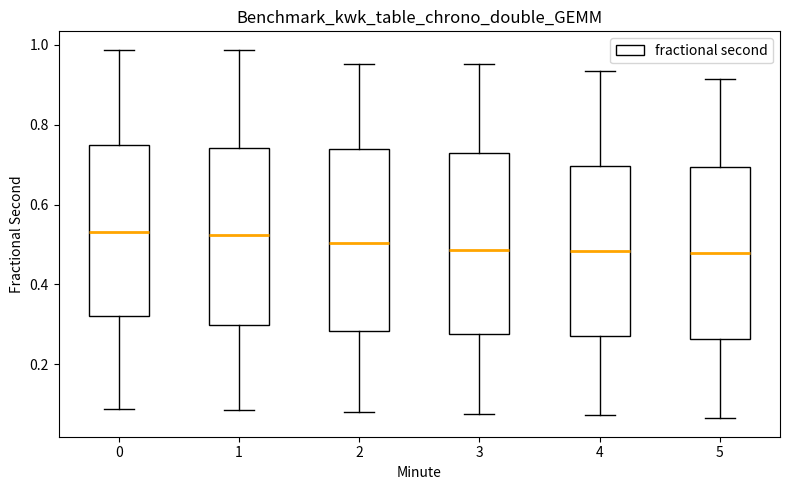

Where is the lower edge of the box at x = 3 on the y-axis? The values are not printed on the chart, so give them approximately, as read against the axis.

0.28